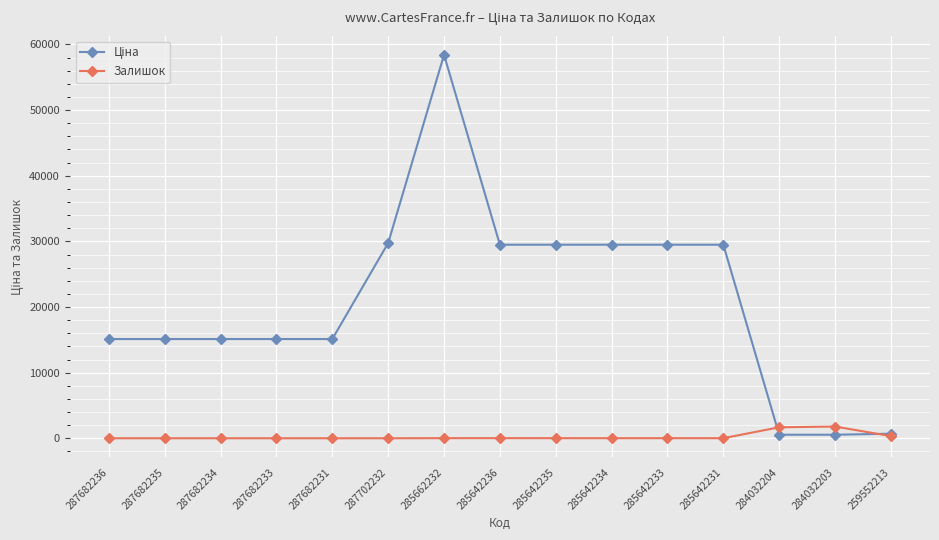

Which category has the highest value across all series?

285662232